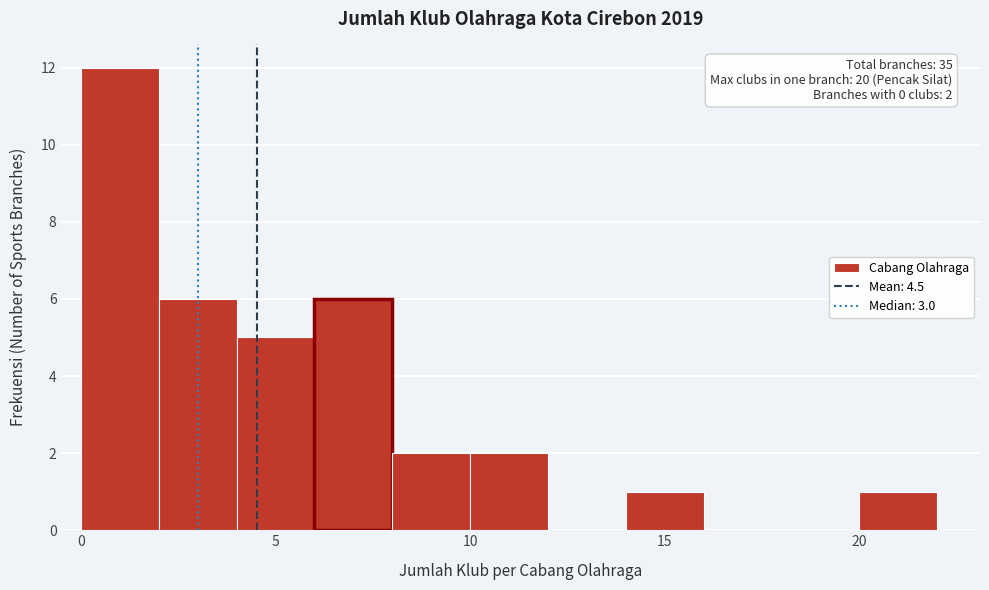

Which range on the x-axis has the tallest bar?

0 to 2